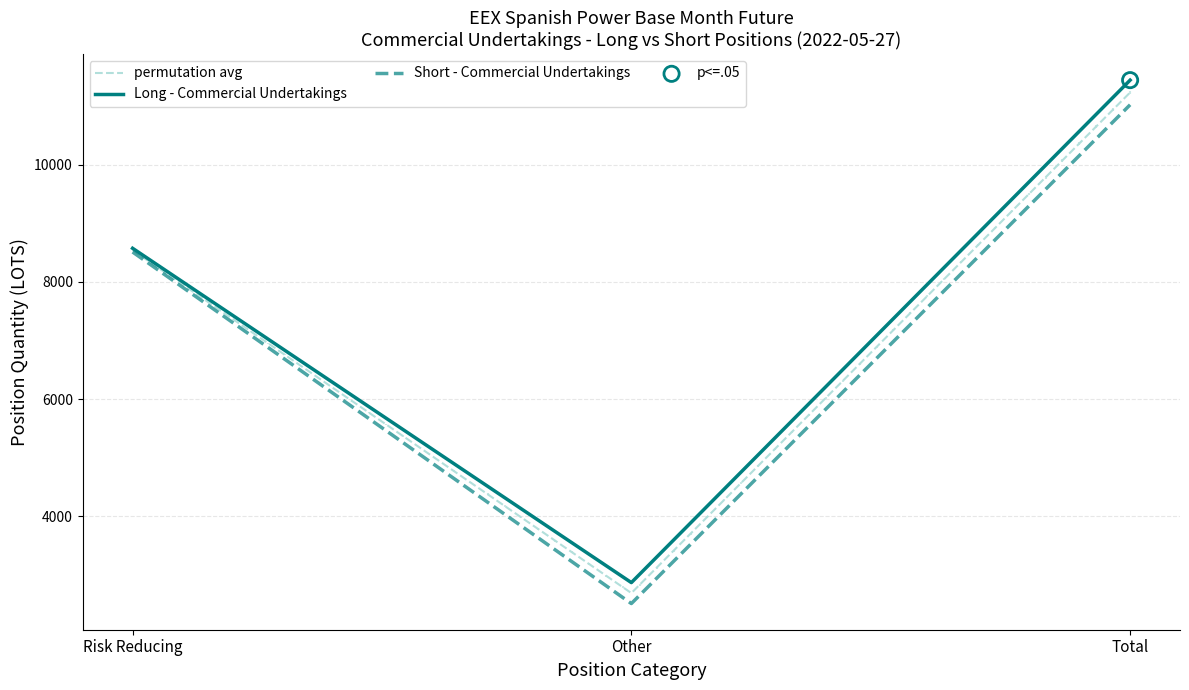

Which series reaches the maximum Y coordinate?

Long - Commercial Undertakings